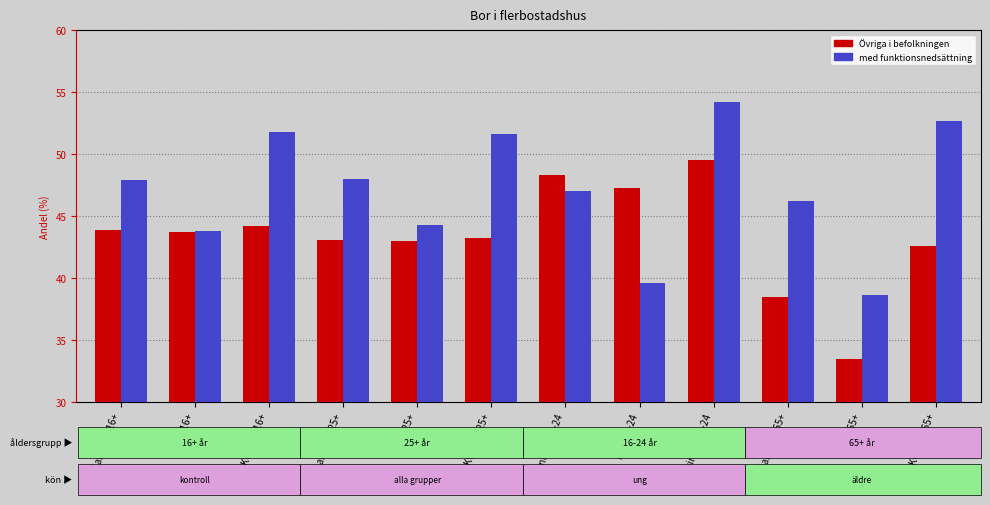

What is the spread (max minus min) of values at Samtliga 16-24?

1.3